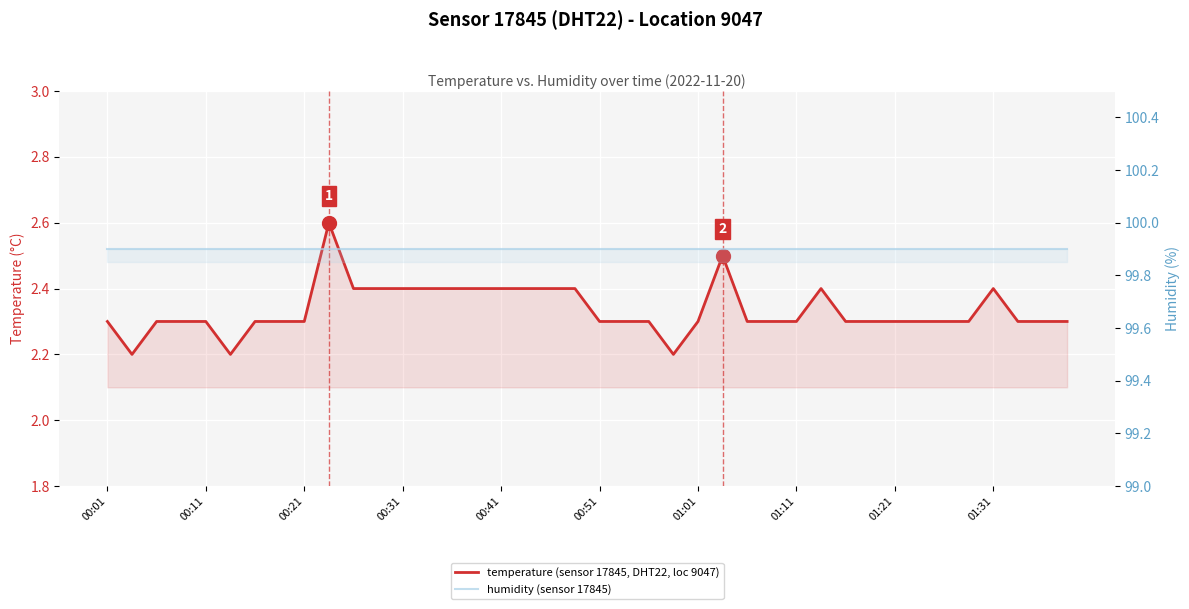

What is the average value of the humidity series?

99.9